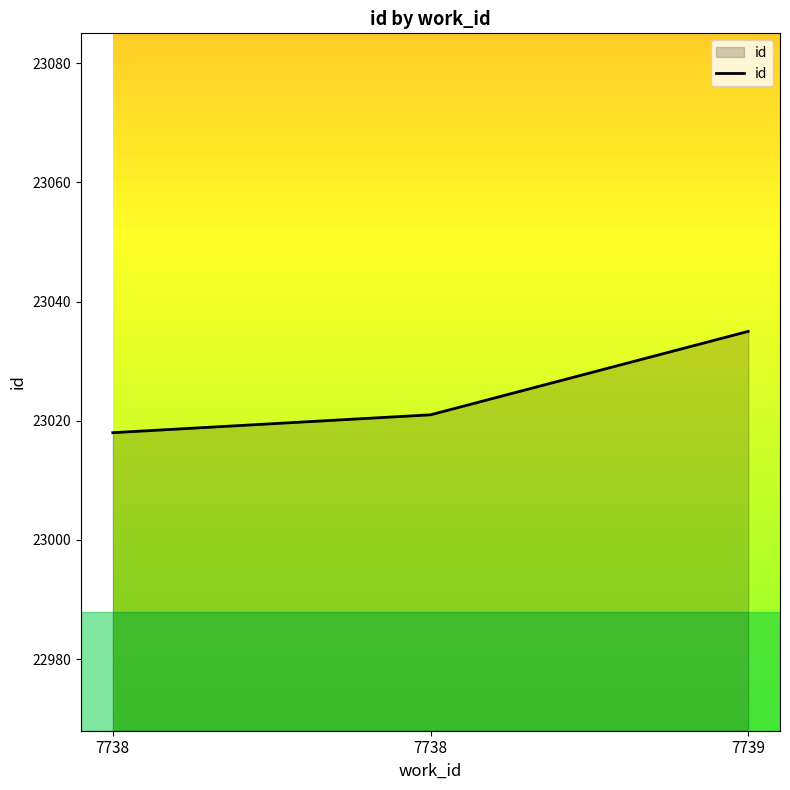

The value at 7738 is 40082. True or false?

False